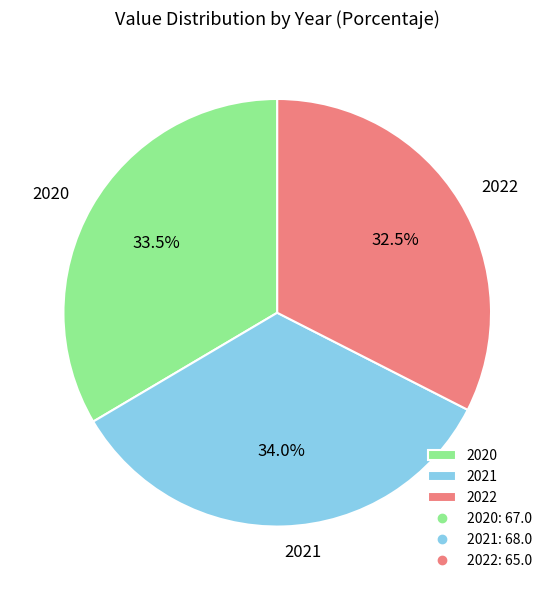

The 2022 slice represents 21% of the pie. True or false?

False